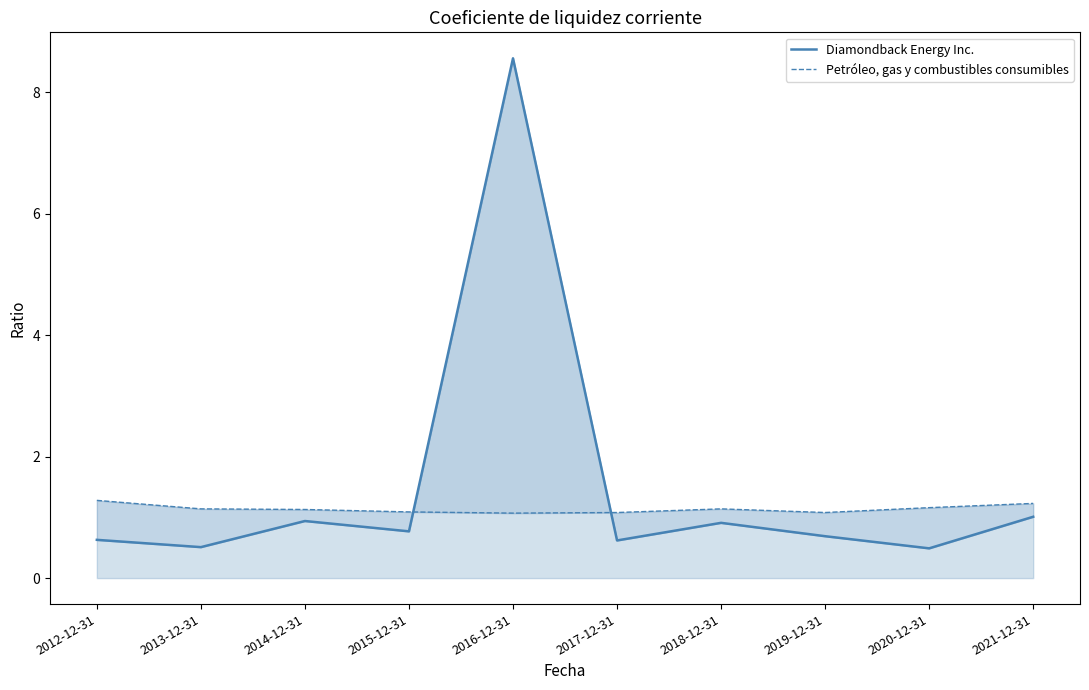

What is the spread (max minus min) of values at 2021-12-31?

0.2